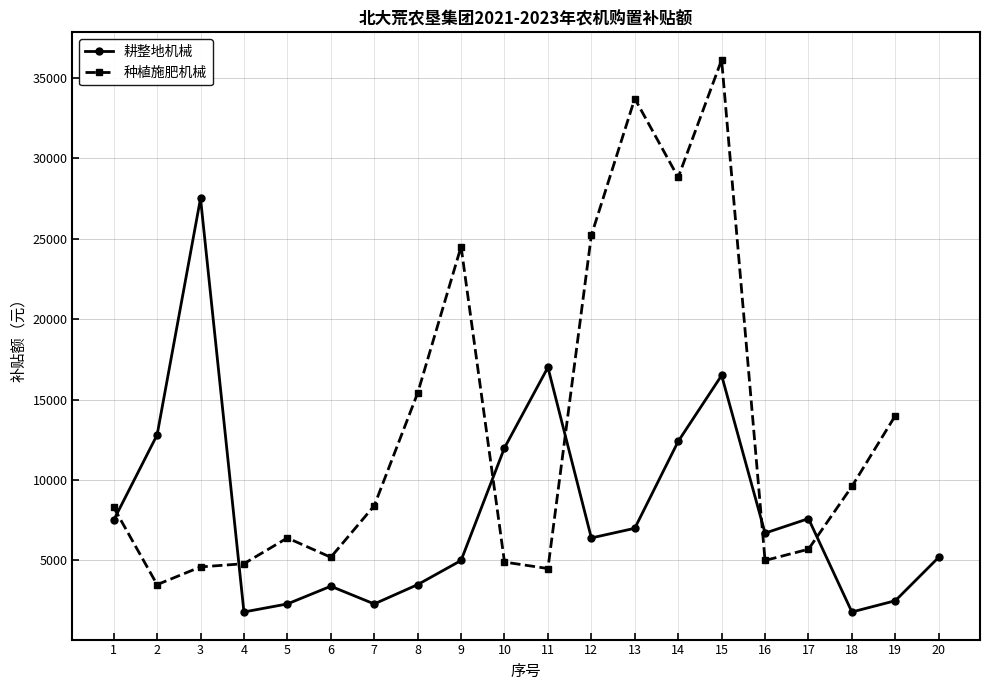

True or false: 种植施肥机械 has more than 2 interior local peaks.

True